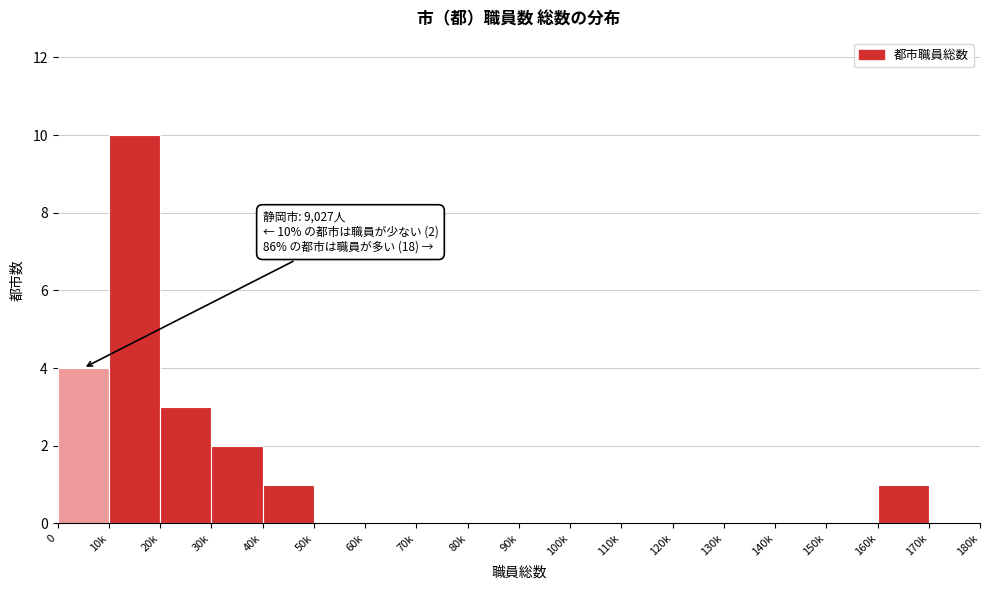

Reading left to right, transcribe all the data shown in this chart.

0=4	10k=10	20k=3	30k=2	40k=1	50k=0	60k=0	70k=0	80k=0	90k=0	100k=0	110k=0	120k=0	130k=0	140k=0	150k=0	160k=1	170k=0